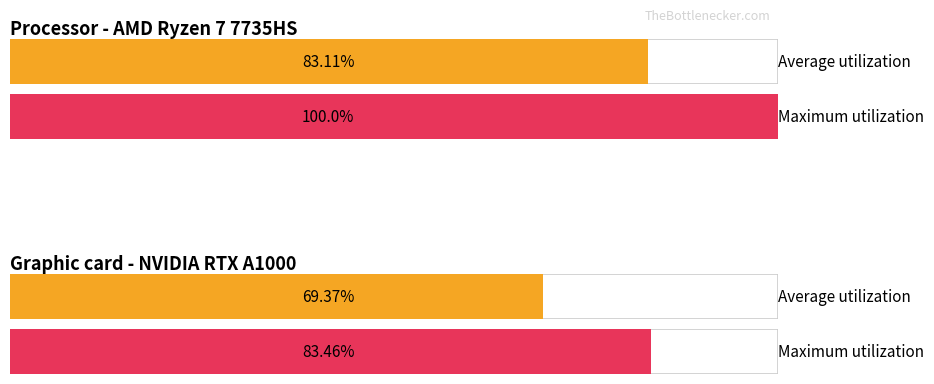

Is it true that Maximum utilization equals -38.3 at 4?

False